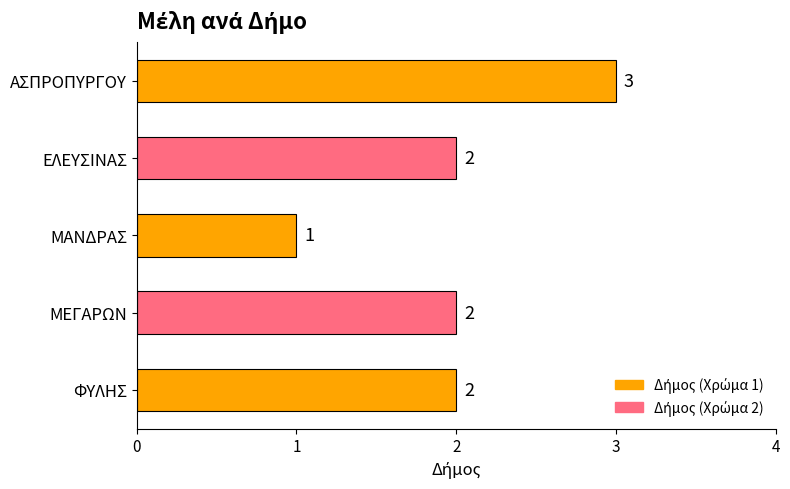

Reading top to bottom, what are all the values shown in this chart?

3	2	1	2	2